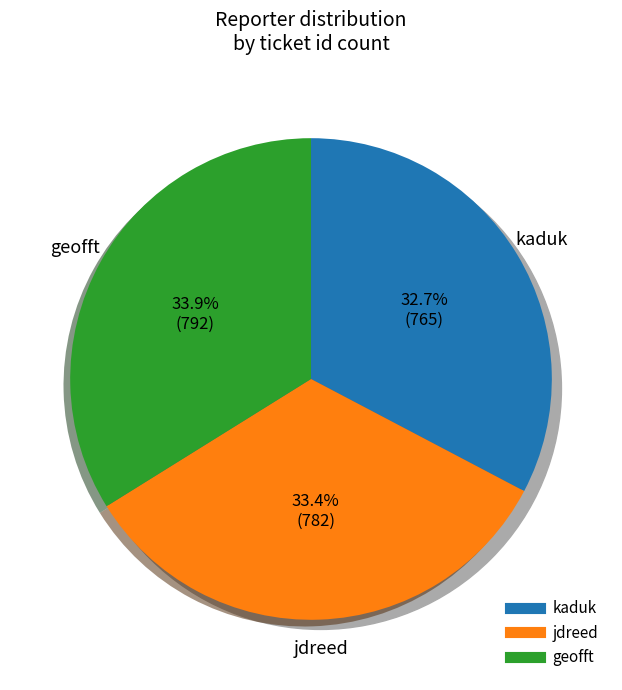

What is the smallest slice in the pie chart?

kaduk